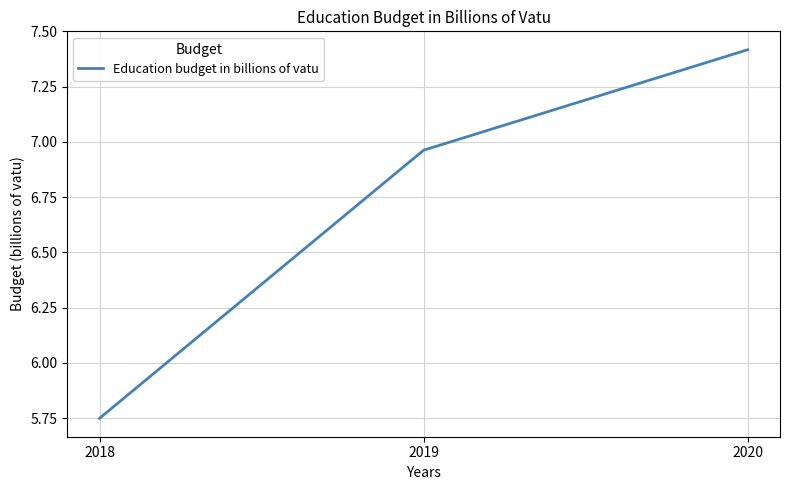

The value at 2020 is 7.4. True or false?

True